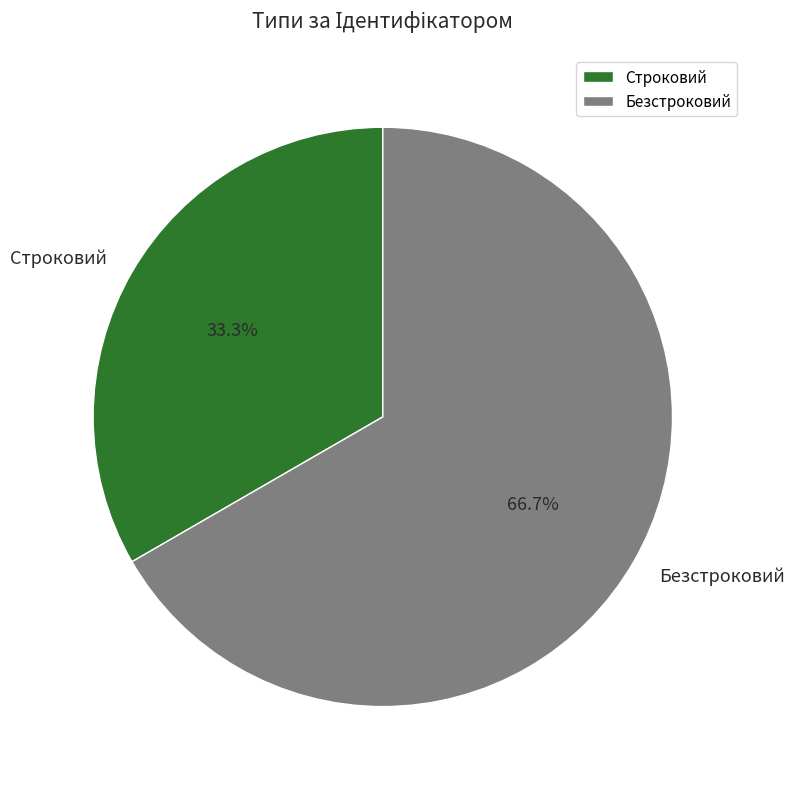

To the nearest percent, what is the combined percentage of Безстроковий and Строковий?

100%